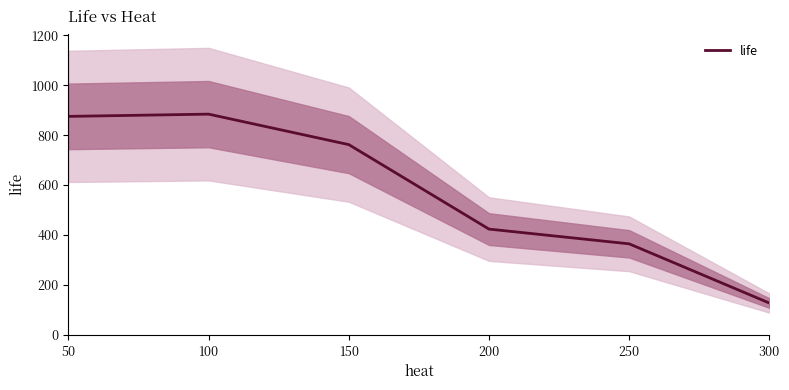

What is the value of the 5th point from the left?

365